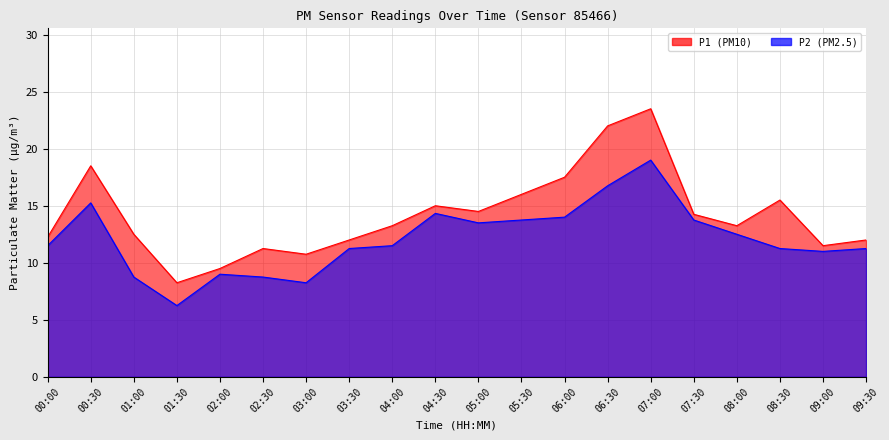

What is the sum of all P1 values?

283.2